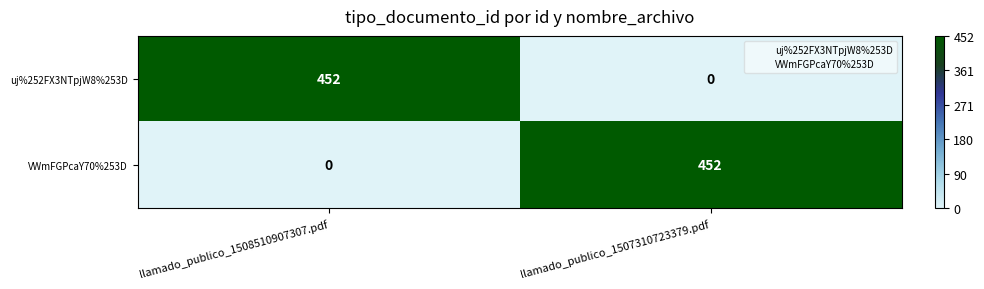

Which category has the lowest value in the VWmFGPcaY70%253D series?

llamado_publico_1508510907307.pdf